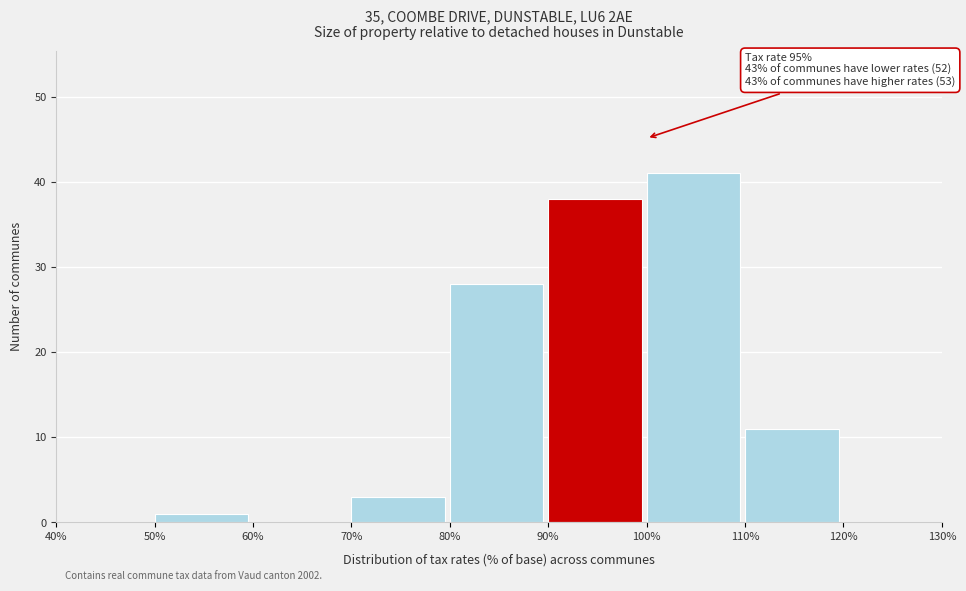

Over which range of the x-axis is the bar tallest?

100% to 110%